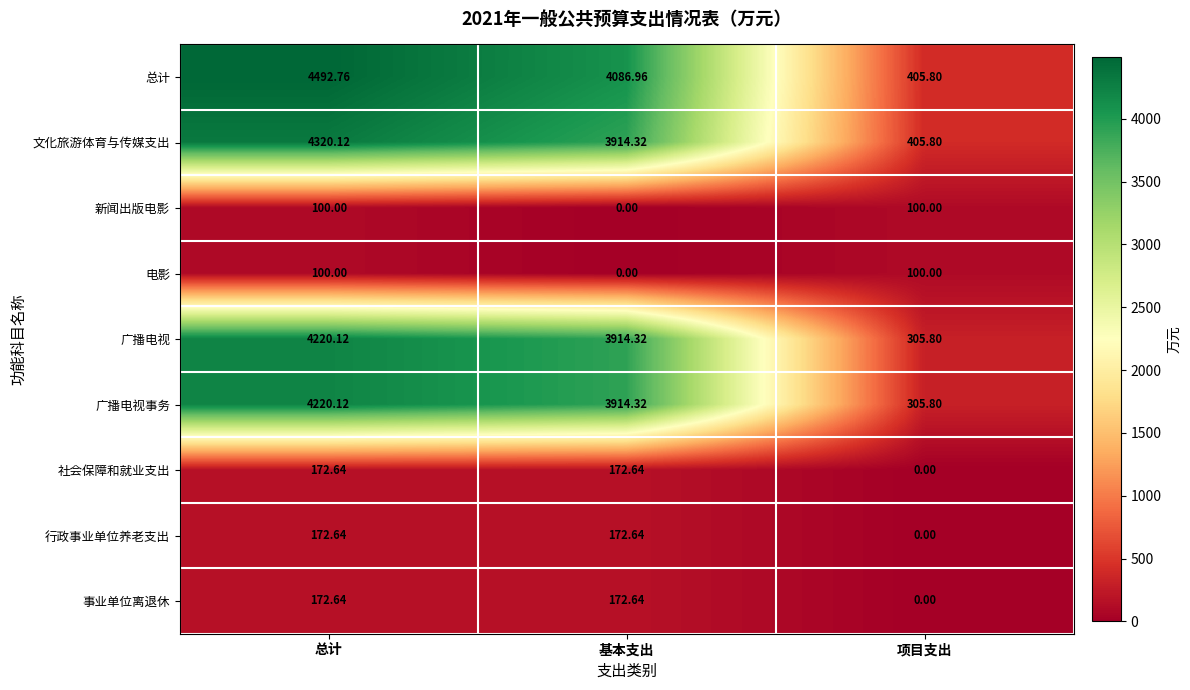

What is the total value across all series at 总计?

17971.0